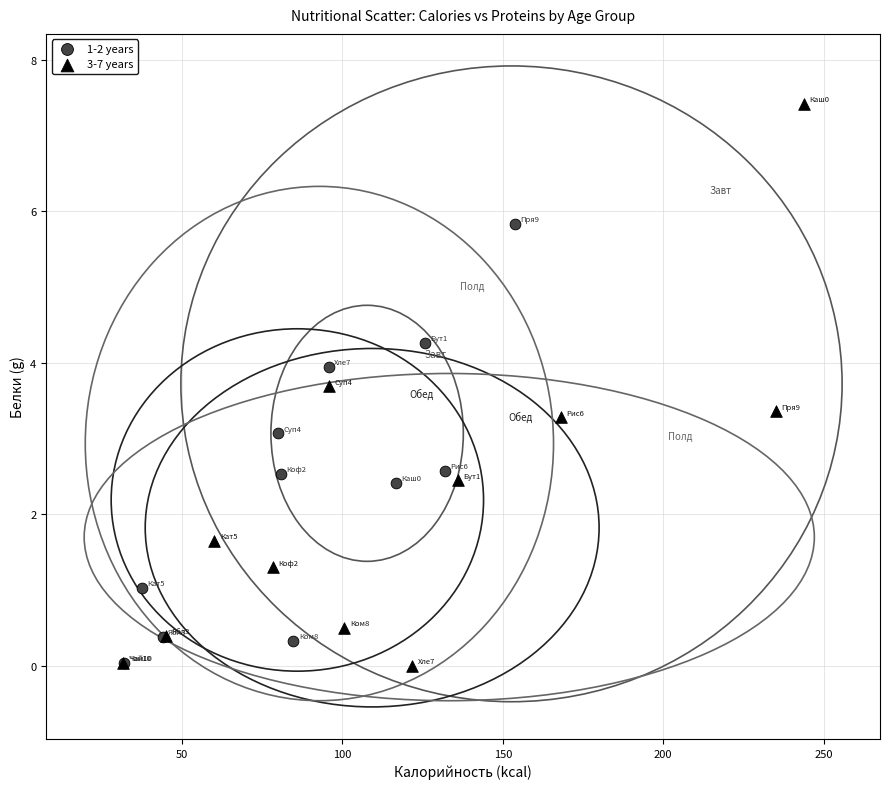

What are all the series names shown in the legend?

1-2 years, 3-7 years